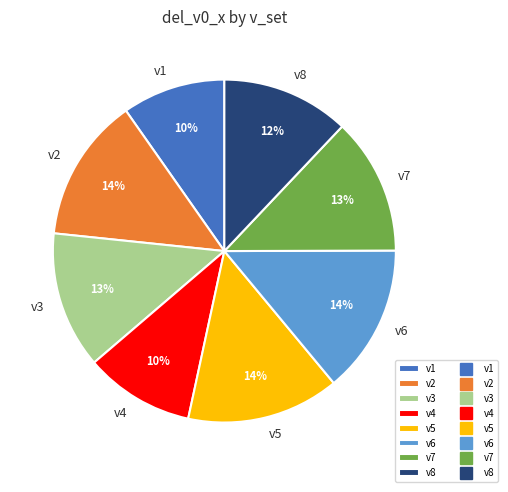

Count the number of slices in the pie.

8